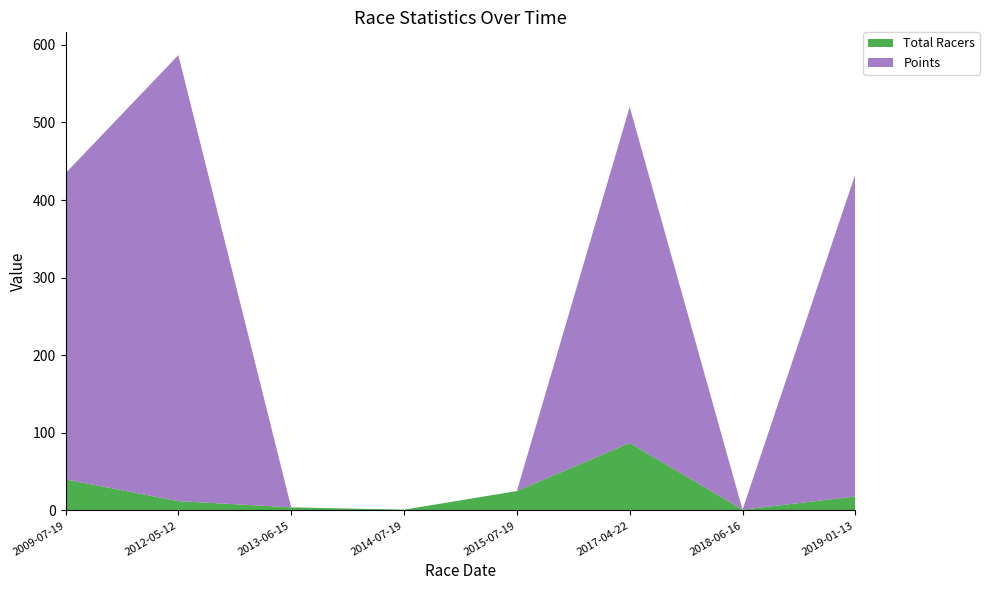

Reading left to right, what are all the values shown in this chart?

Total Racers: 40.0	12.0	4.0	1.0	25.0	87.0	1.0	18.0
Points: 394.6	574.9	0.0	0.0	0.0	433.1	0.0	415.6